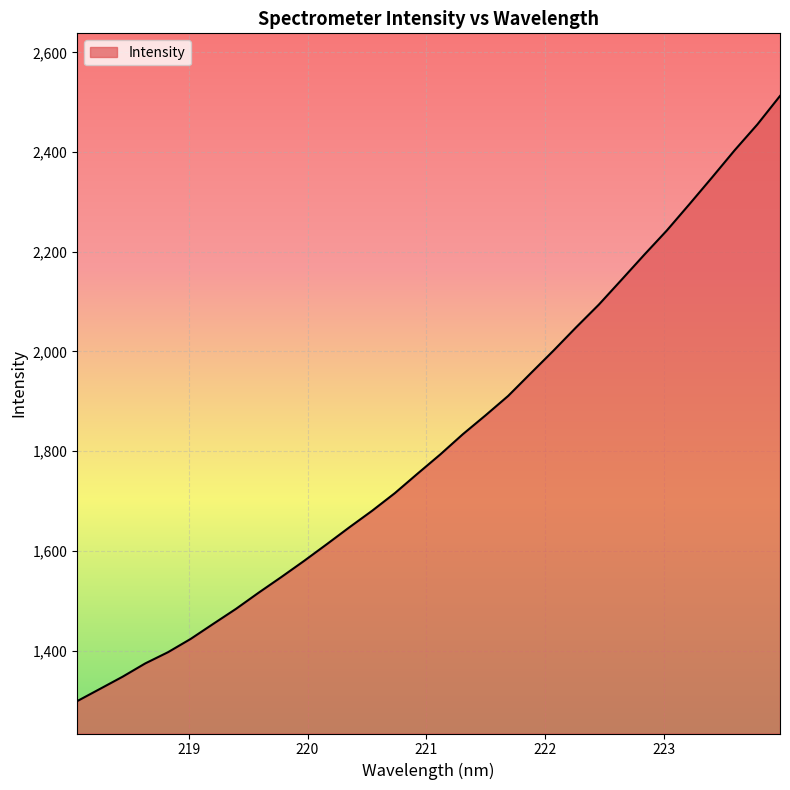

What is the maximum value shown in the chart?

2512.7